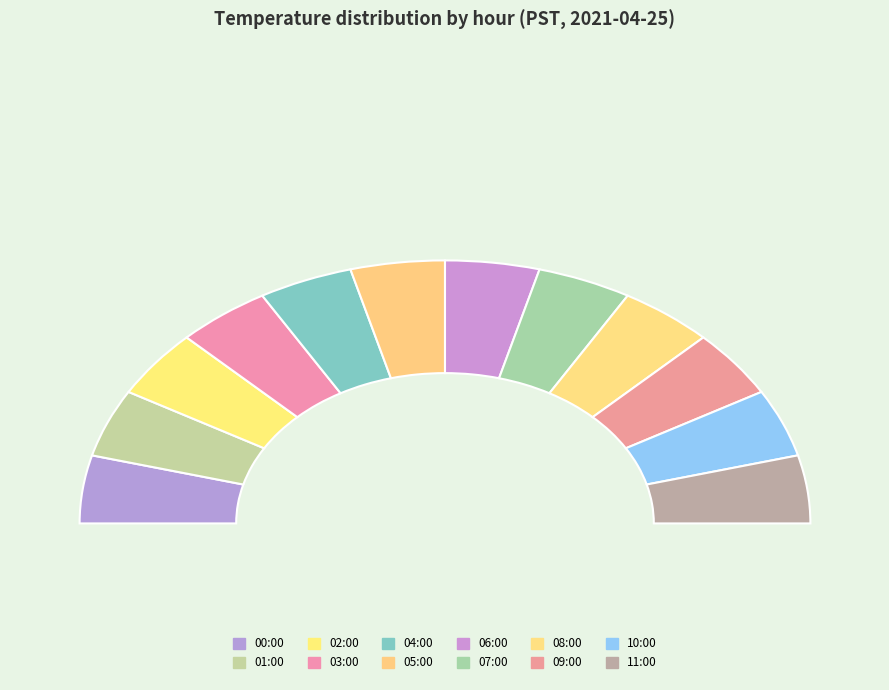

Is there a majority slice in this chart?

No